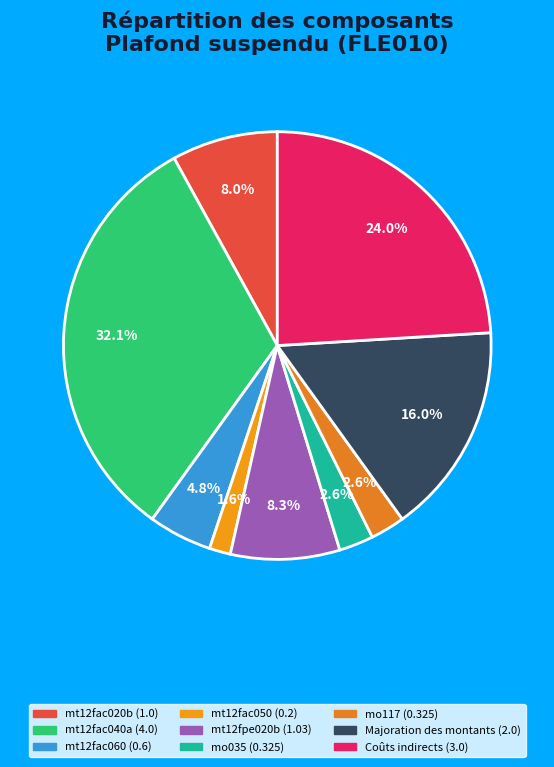

Does mt12fac040a represent more than half of the total?

No